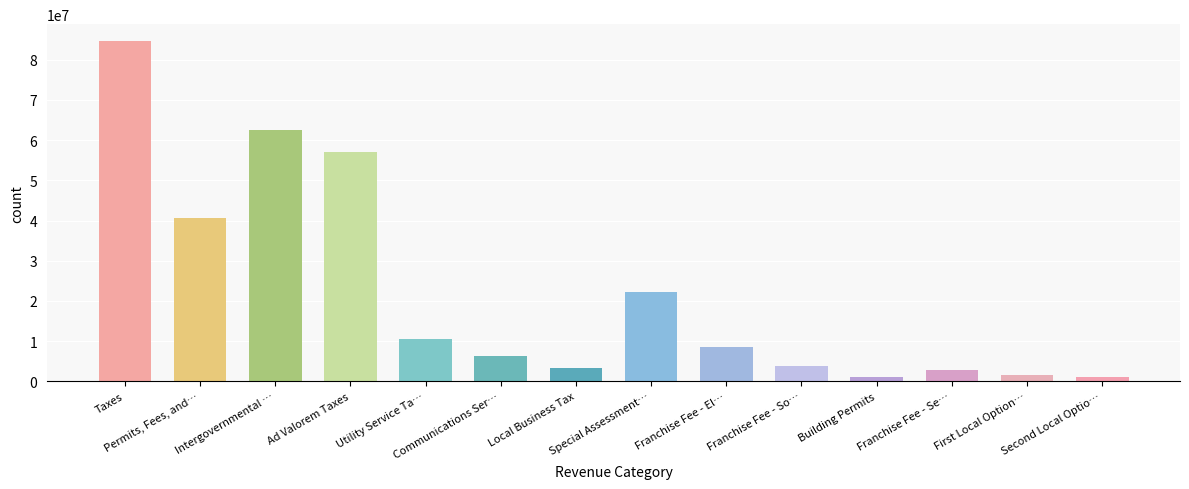

What position from the right is First Local Option…?

2